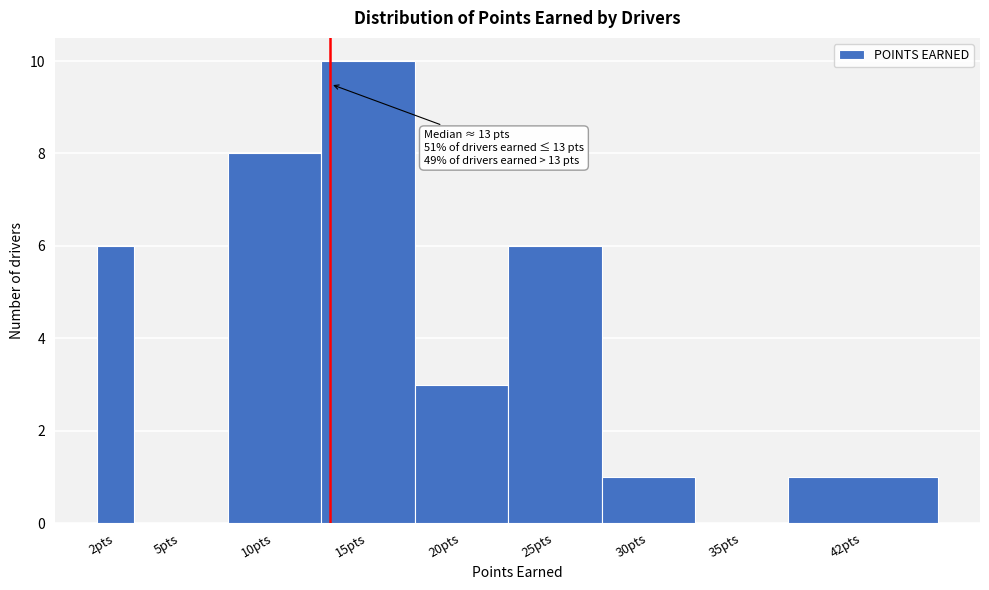

Reading left to right, list all the values displayed in this chart.

2pts=6	5pts=0	10pts=8	15pts=10	20pts=3	25pts=6	30pts=1	35pts=0	42pts=1